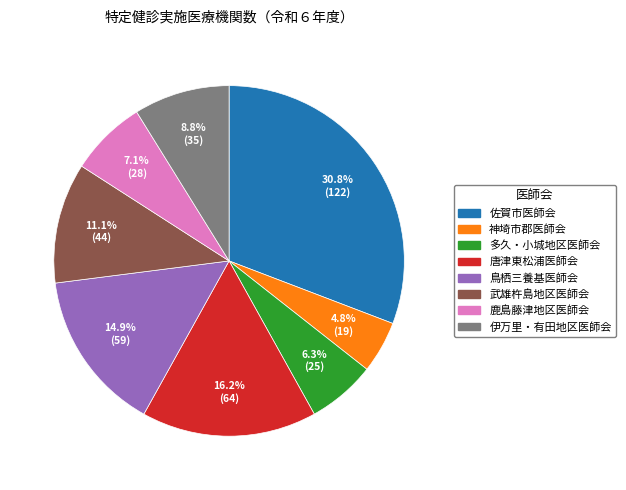

Do 伊万里・有田地区医師会 and 神埼市郡医師会 together represent more than half of the pie?

No